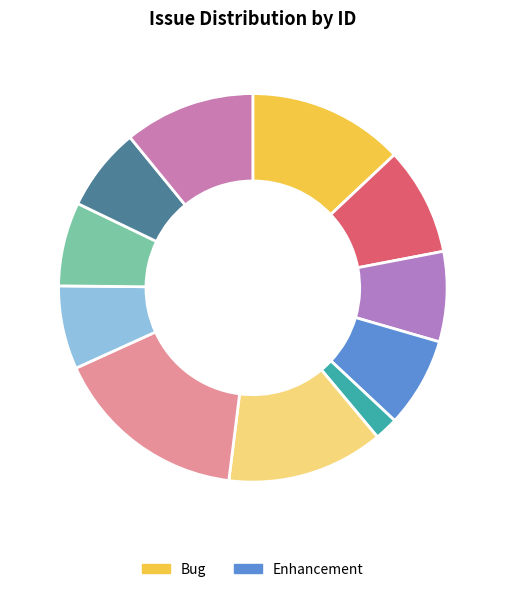

What is the smallest slice in the pie chart?

112